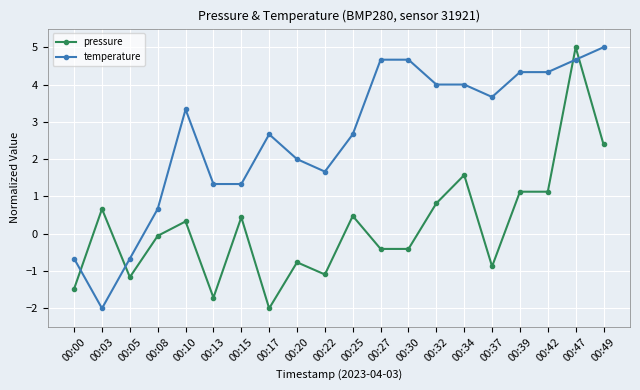

What is the difference between the temperature values at 00:49 and 00:34?

1.0